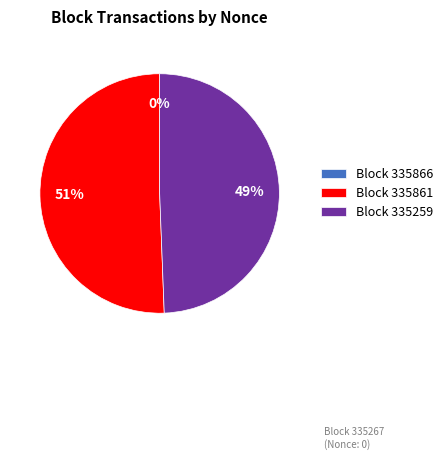

To the nearest percent, what is the difference between the largest and smallest slice percentages?

51%